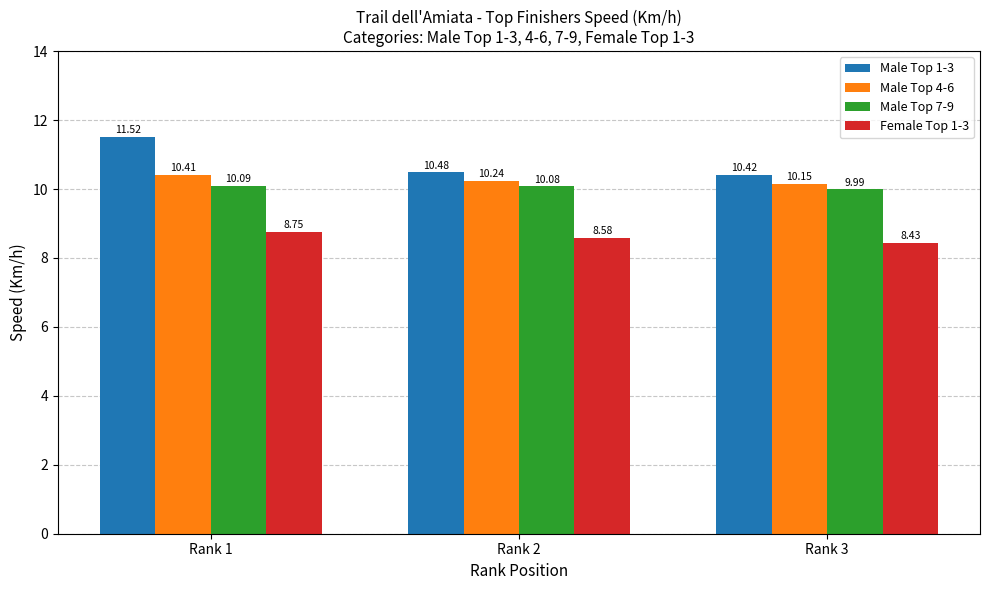

The Male Top 4-6 series shows 10.4 at Rank 1. True or false?

True